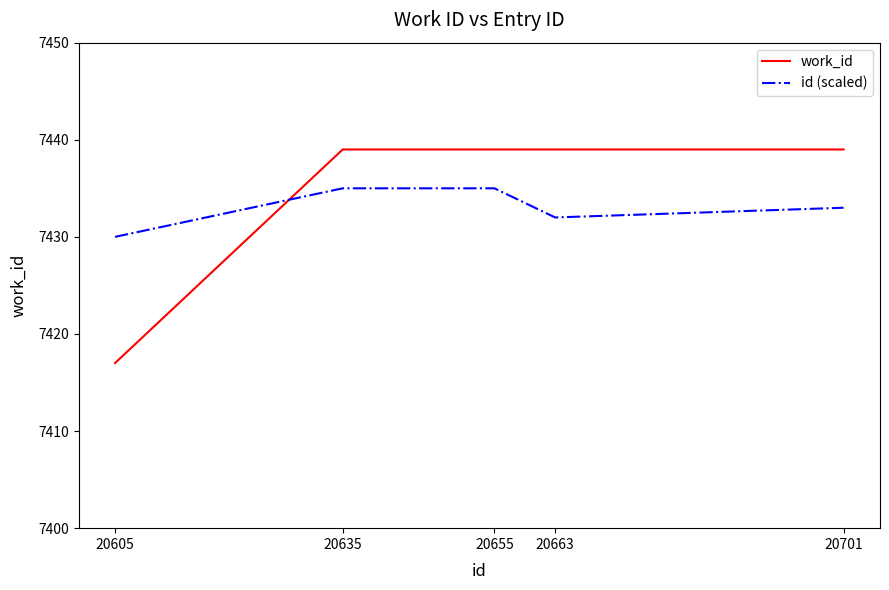

Reading left to right, transcribe all the data shown in this chart.

work_id: 7417	7439	7439	7439	7439
id (scaled): 7430	7435	7435	7432	7433